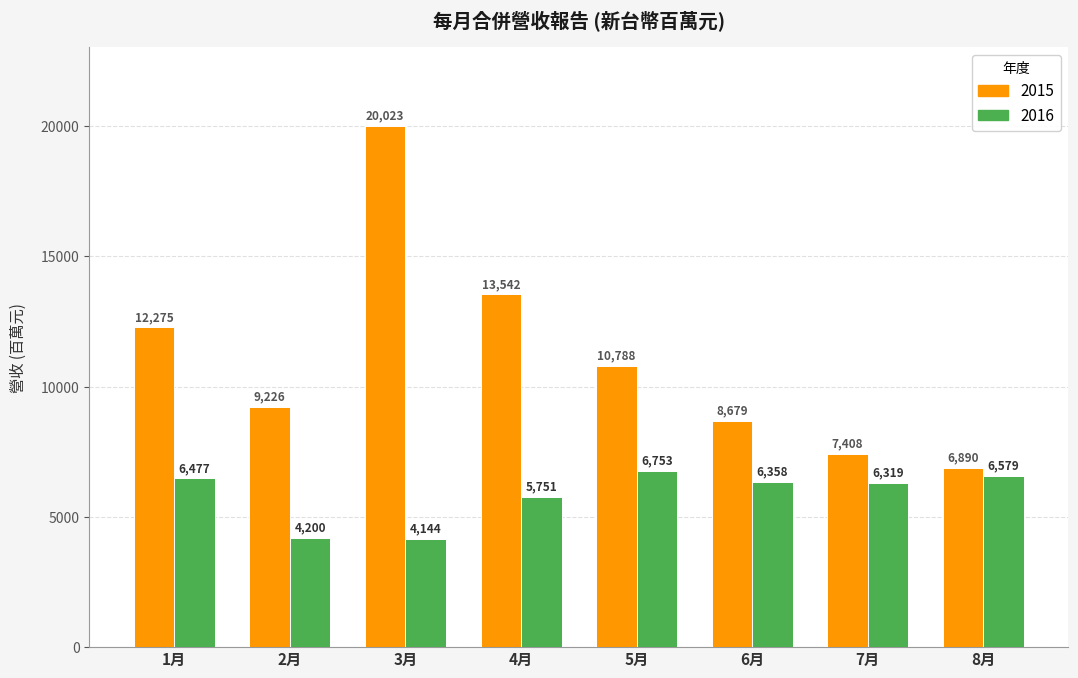

Are the bars grouped side by side (vs. stacked)?

Yes